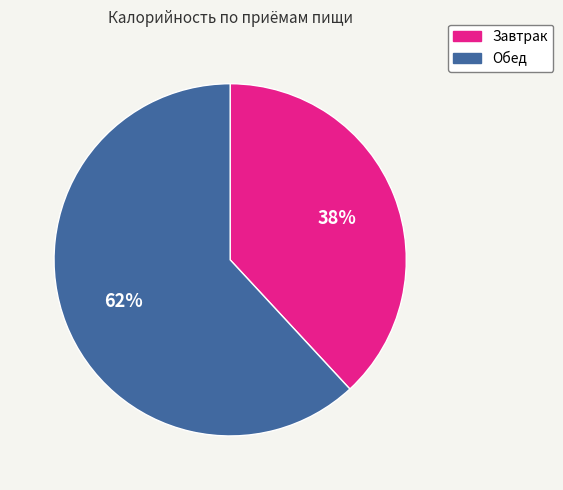

Approximately how many times larger is the value at Обед compared to Завтрак?

1.6